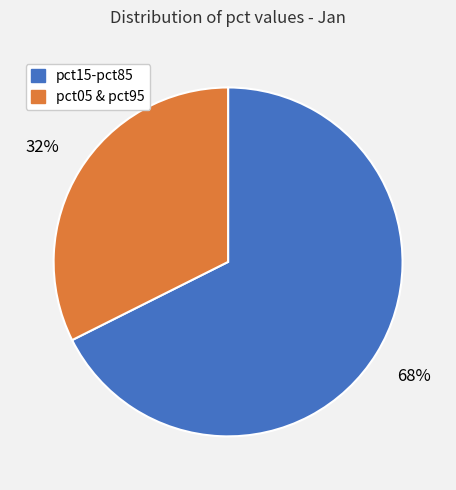

How many slices are in this pie chart?

2